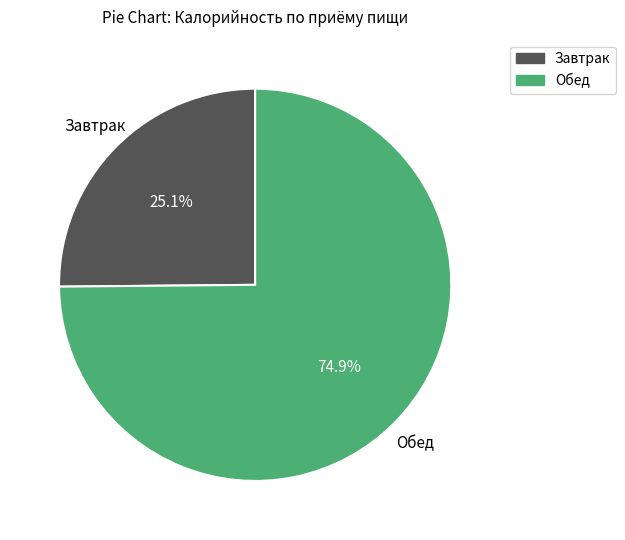

Which has a higher value, Обед or Завтрак?

Обед